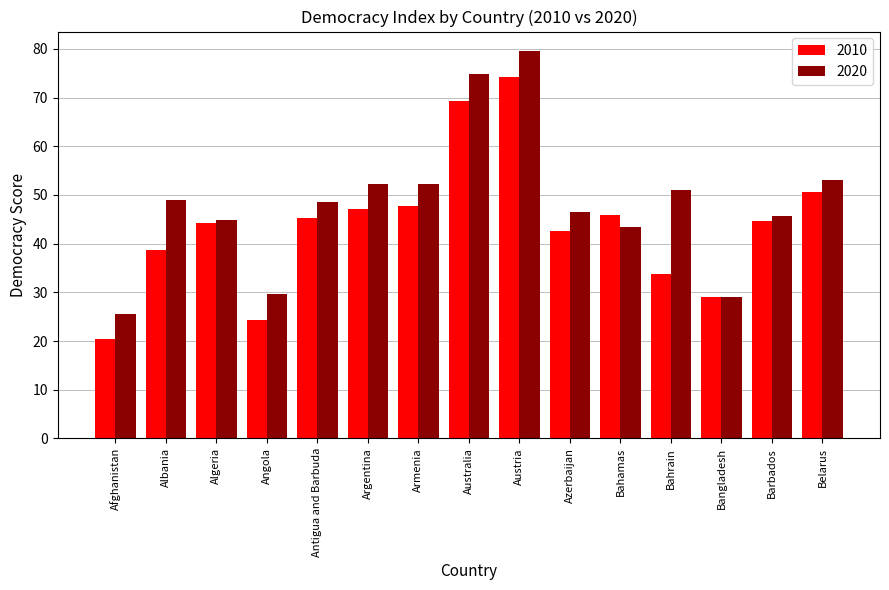

At which label does 2010 reach its minimum?

Afghanistan